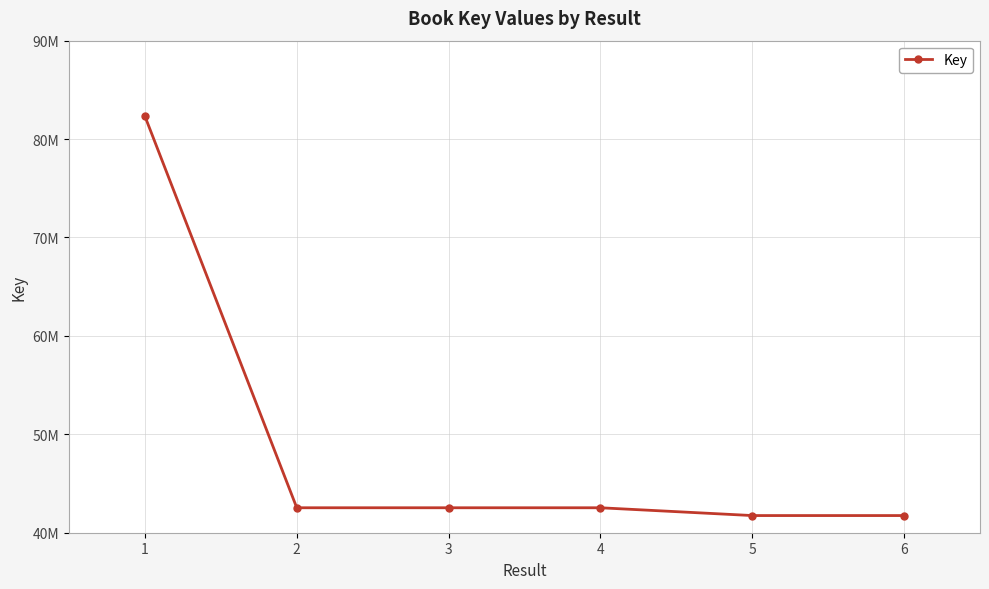

Does the chart have visible grid lines?

Yes